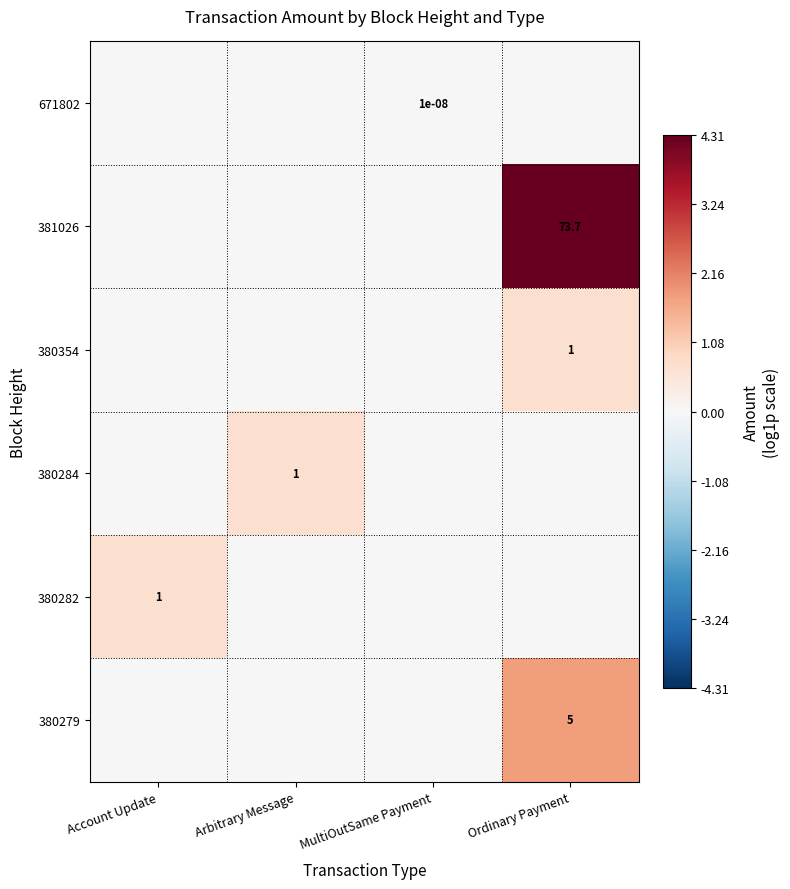

The 380354 series shows 0.5 at Ordinary Payment. True or false?

False